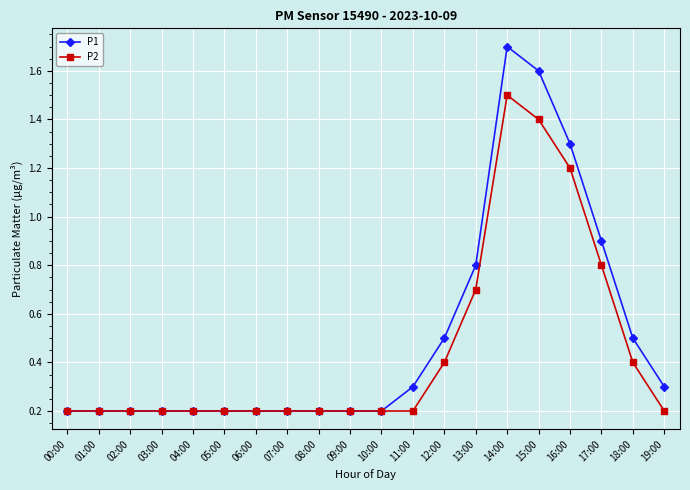

What are all the series names shown in the legend?

P1, P2